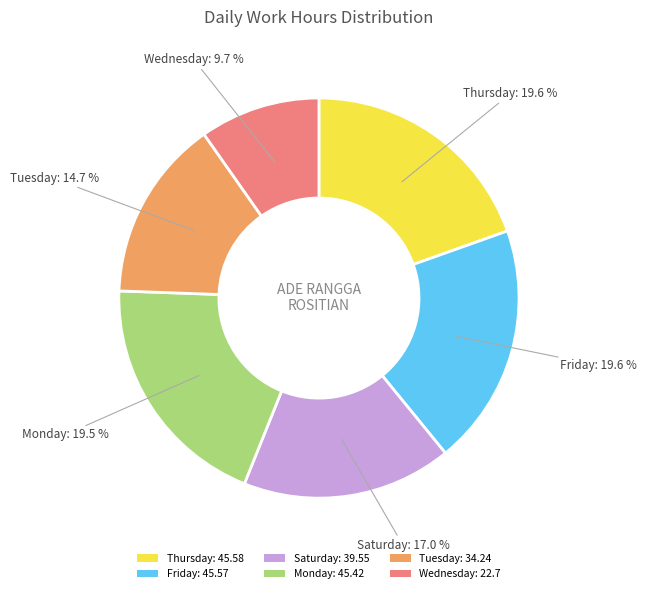

Do Monday: 45.42 and Saturday: 39.55 together represent more than half of the pie?

No